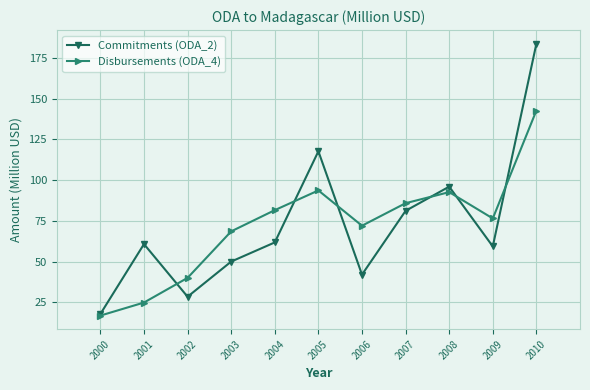

The value of Commitments (ODA_2) at 2000 is 6.1. True or false?

False